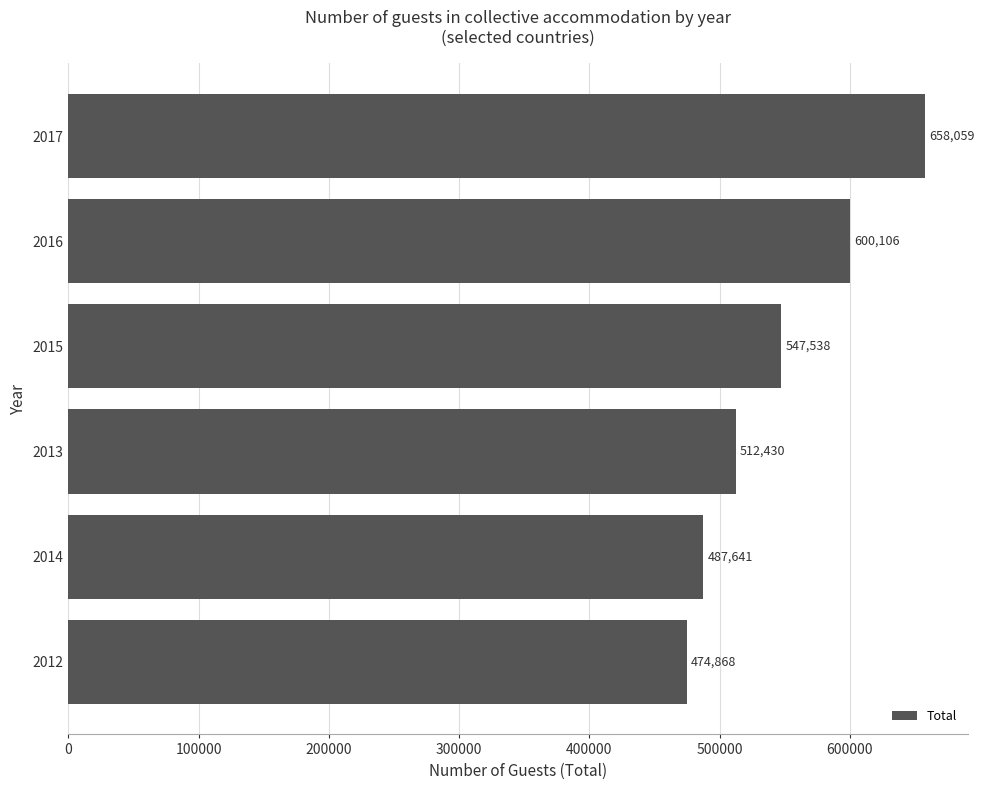

What is the average value?

546774